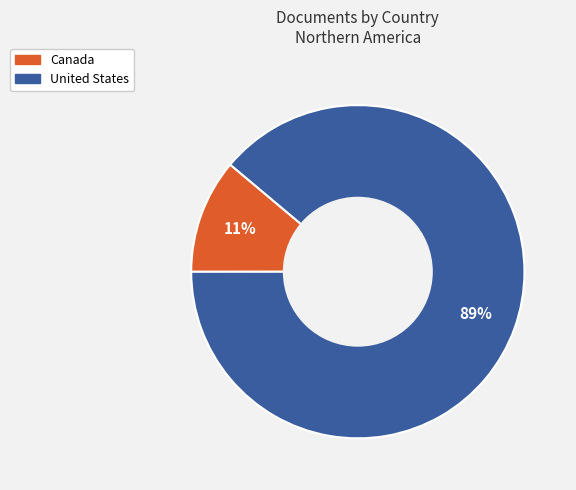

Between Canada and United States, which is larger?

United States